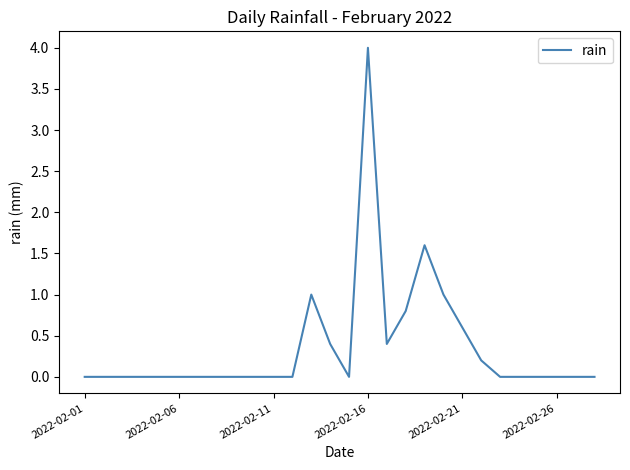

What is the maximum value shown in the chart?

4.0